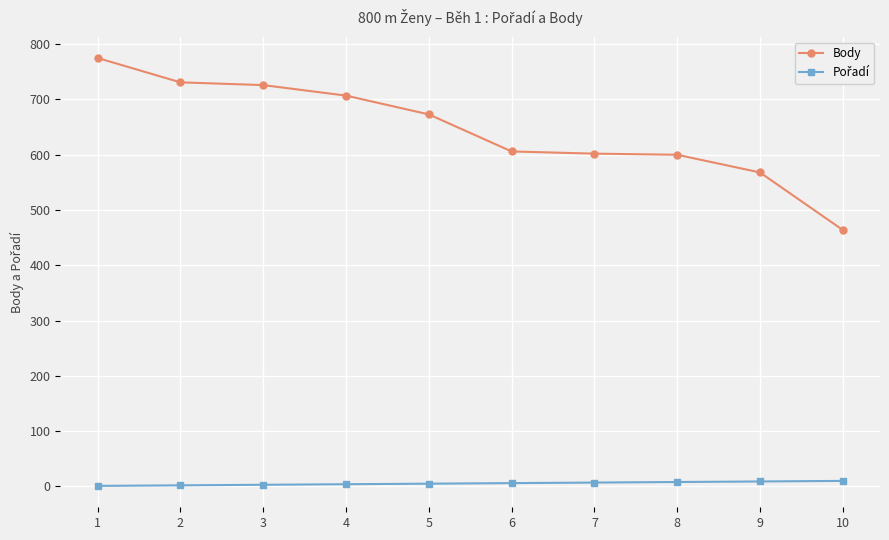

What is the highest value of the Body series?

775